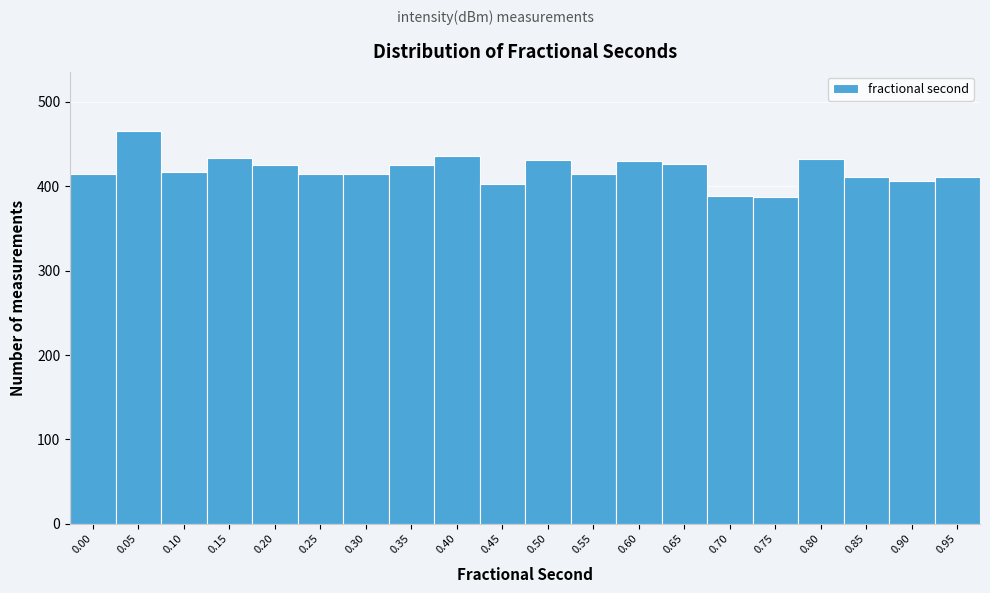

What is the value of the 3rd bar from the left?

417